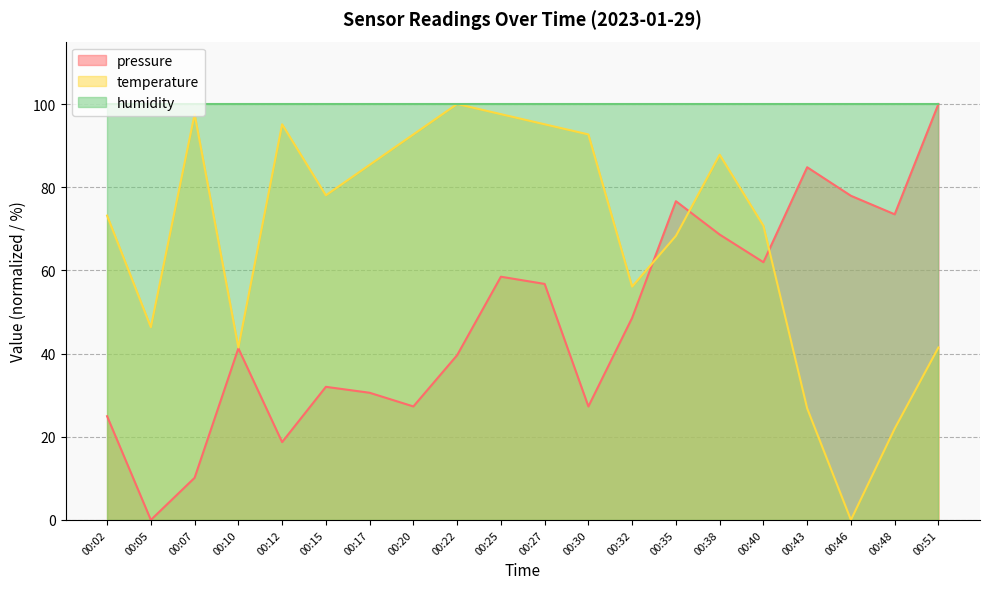

Which series ends up on top after the final intersection of temperature and pressure?

pressure